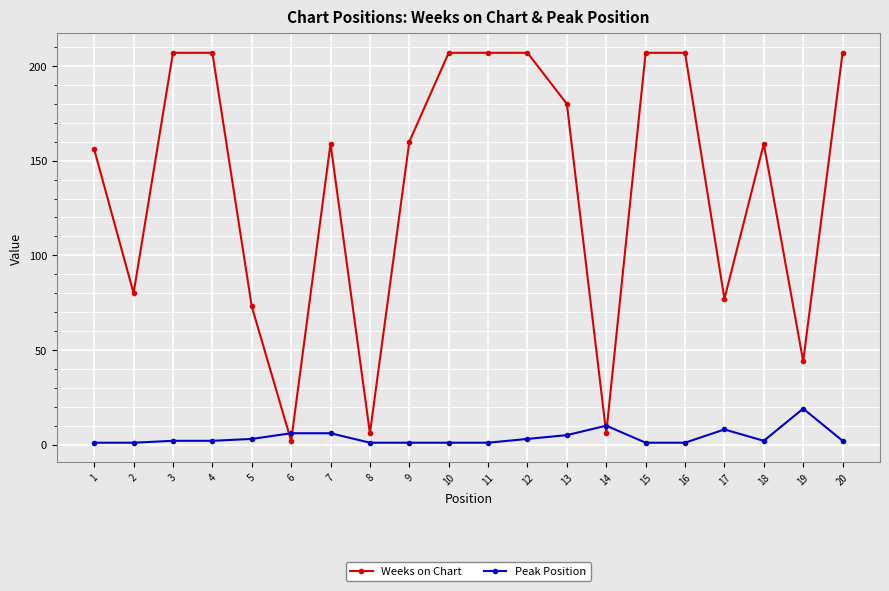

Which series has the largest range (max minus min)?

Weeks on Chart